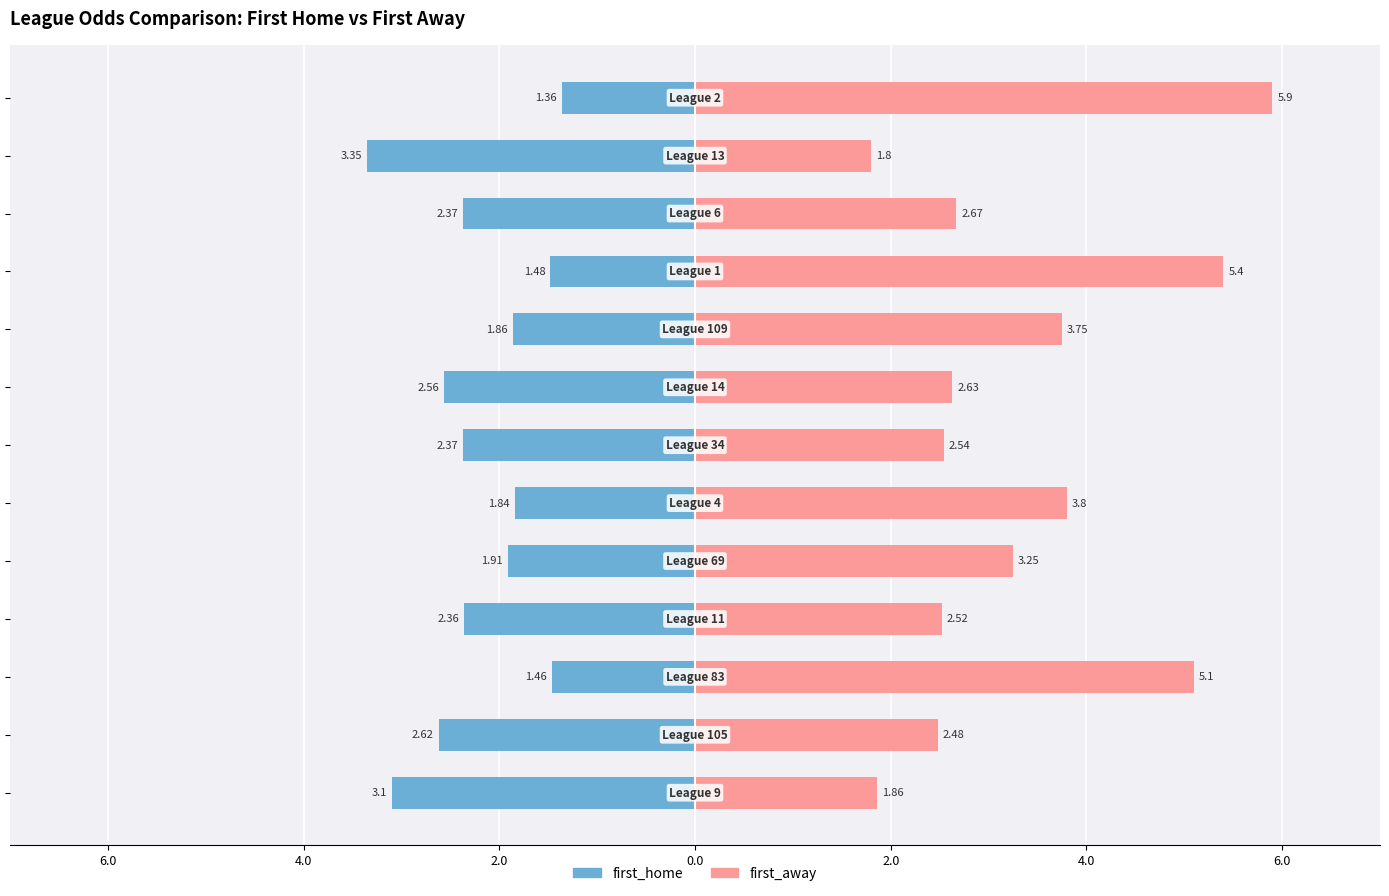

How many bars are there in each group?

2